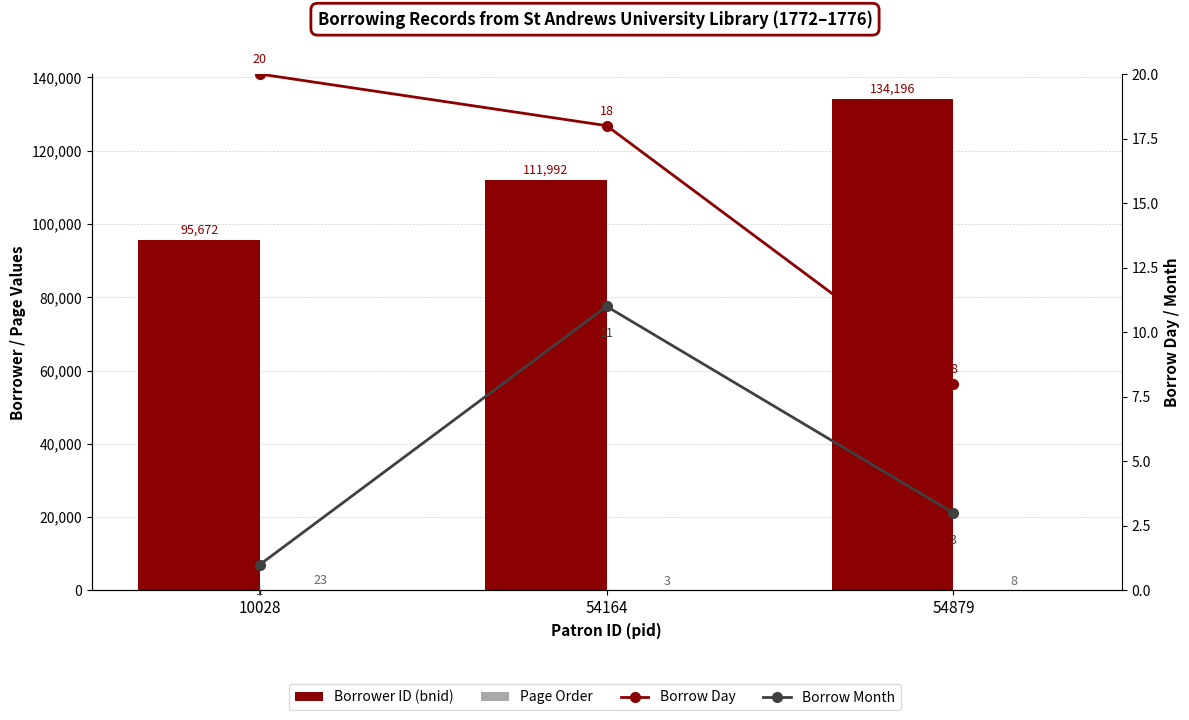

What is the difference between the Borrower ID (bnid) values at 10028 and 54164?

16320